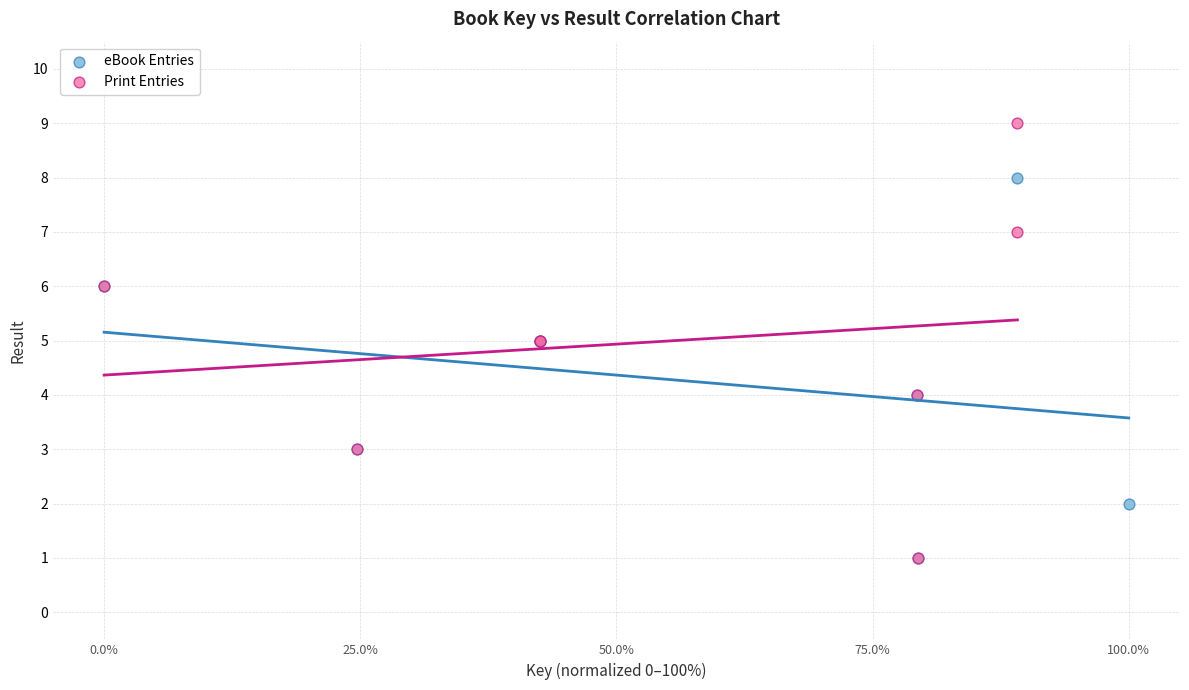

Which series contains the highest Y value?

Print Entries